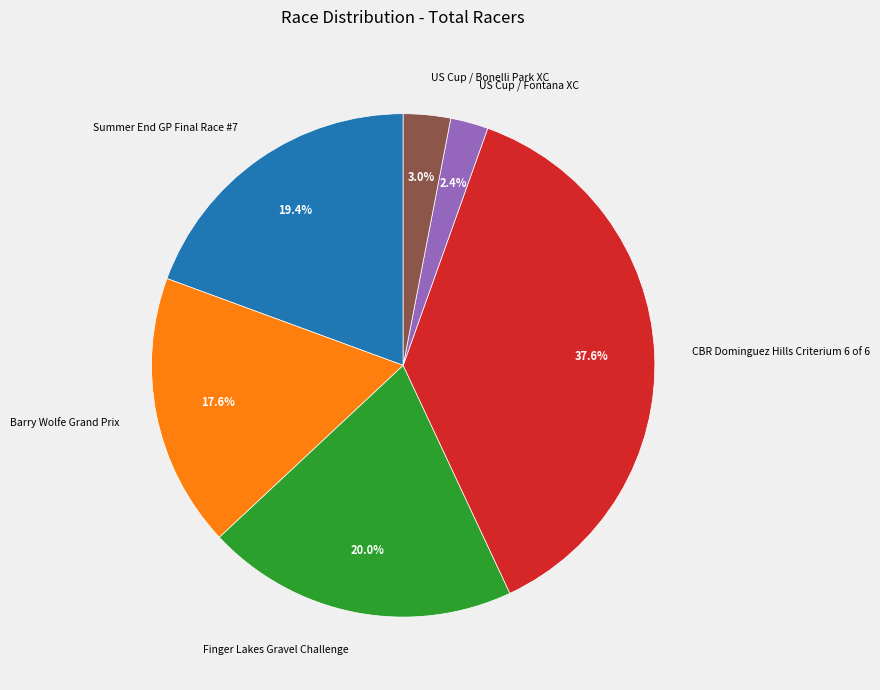

What portion of the pie excludes CBR Dominguez Hills Criterium 6 of 6?

62.4%